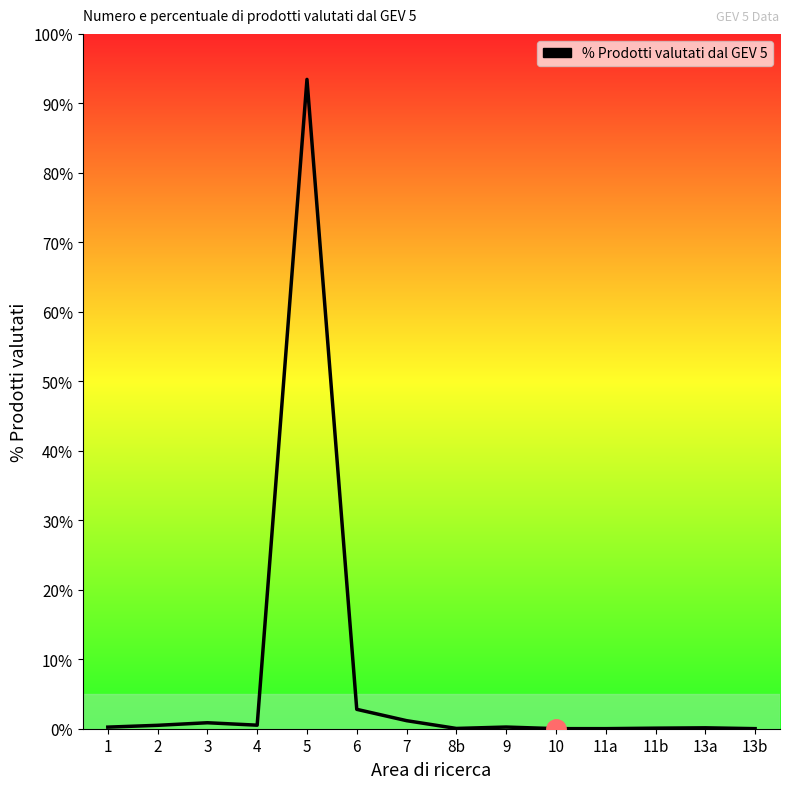

What position from the right is 4?

11